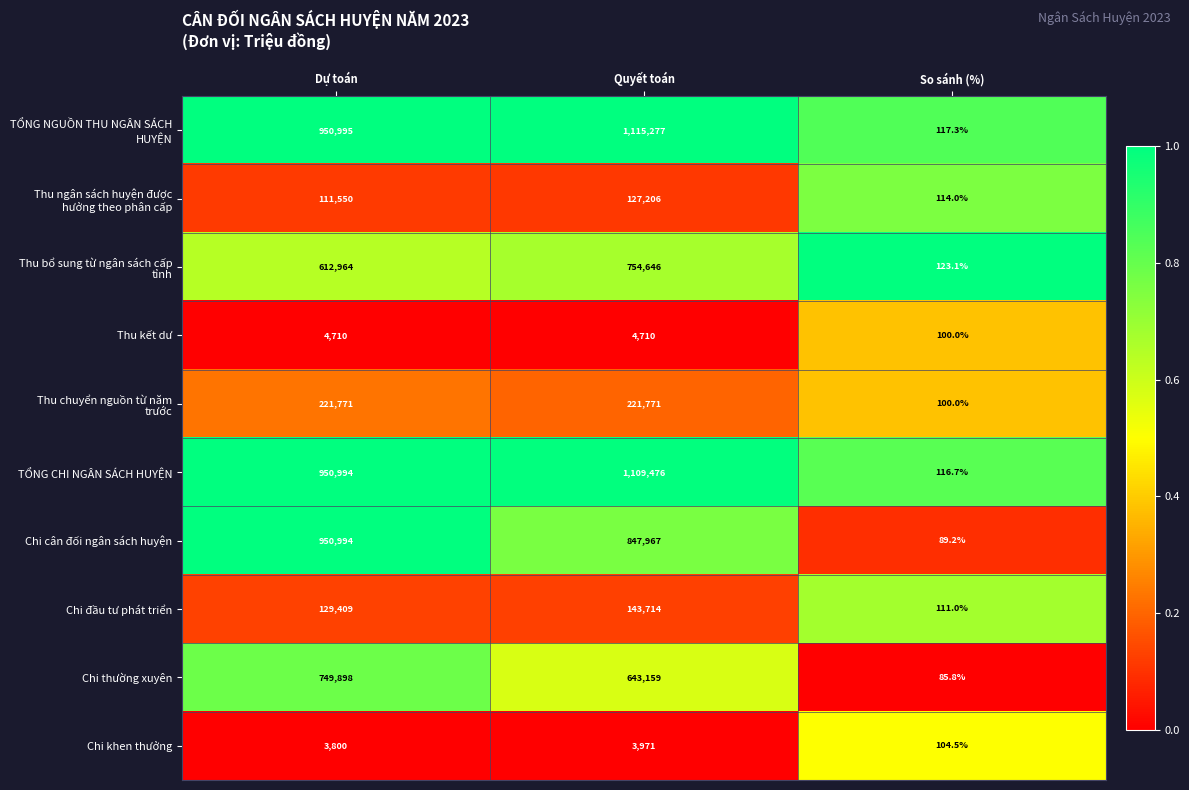

The value of Chi cân đối ngân sách huyện at Quyết toán is 847967.0. True or false?

True